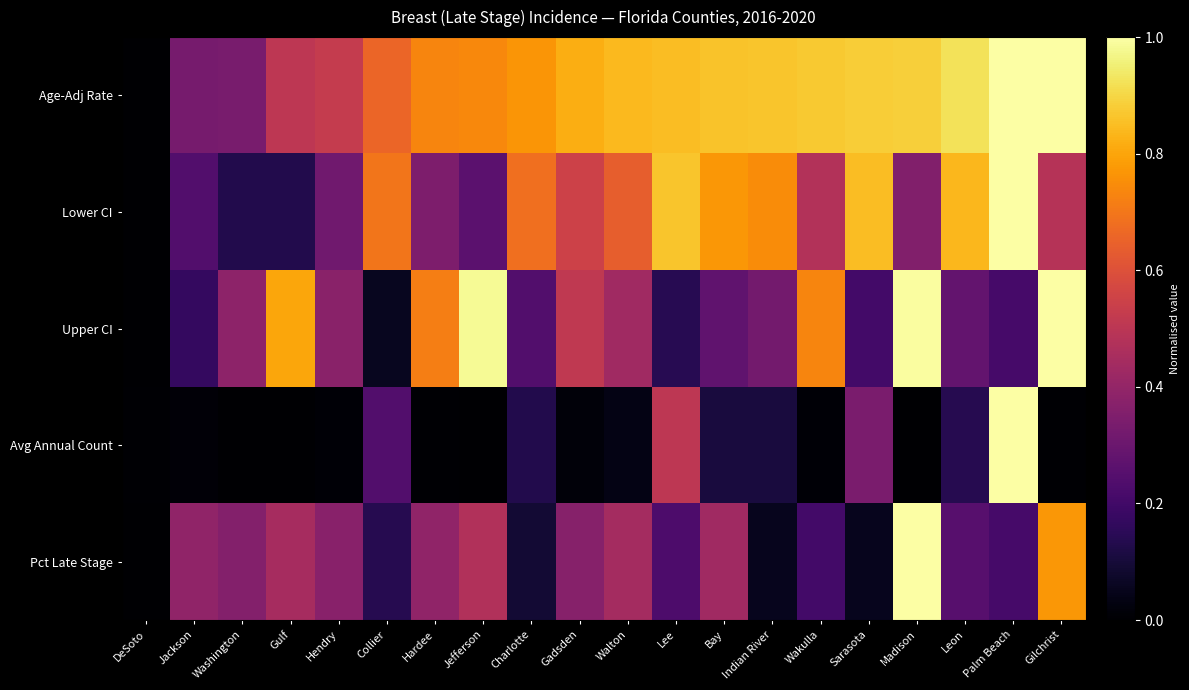

How many distinct data groups are displayed?

5